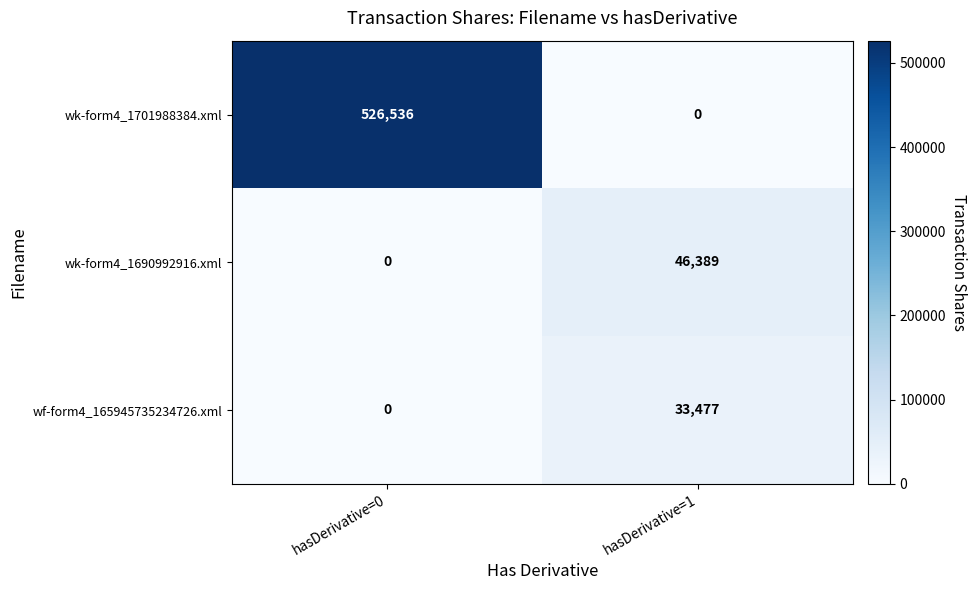

What is the sum of the wk-form4_1690992916.xml values at hasDerivative=0 and hasDerivative=1?

46389